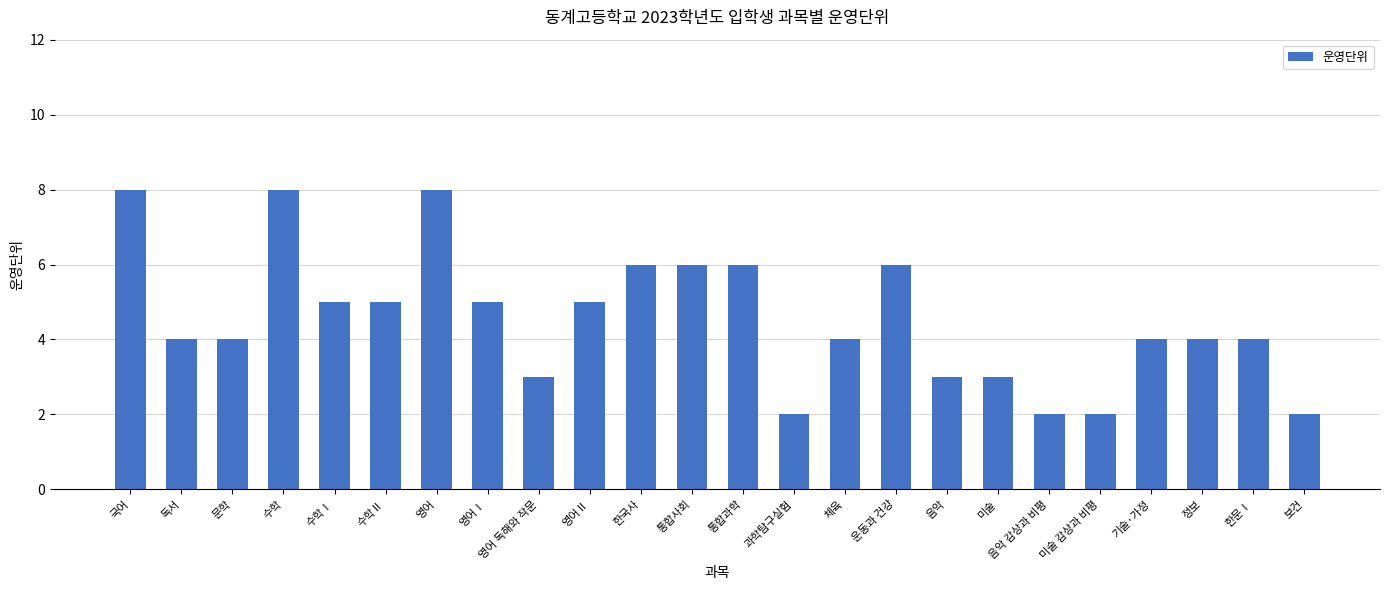

How many bars are there in total?

24